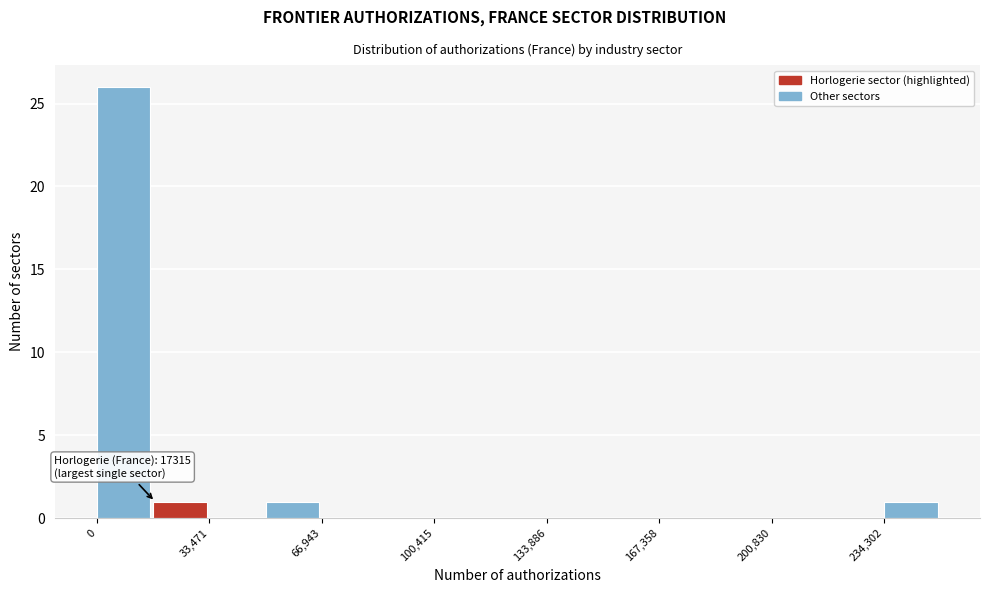

Read against the x-axis, roughly where is the centre of the tallest bar?

10000